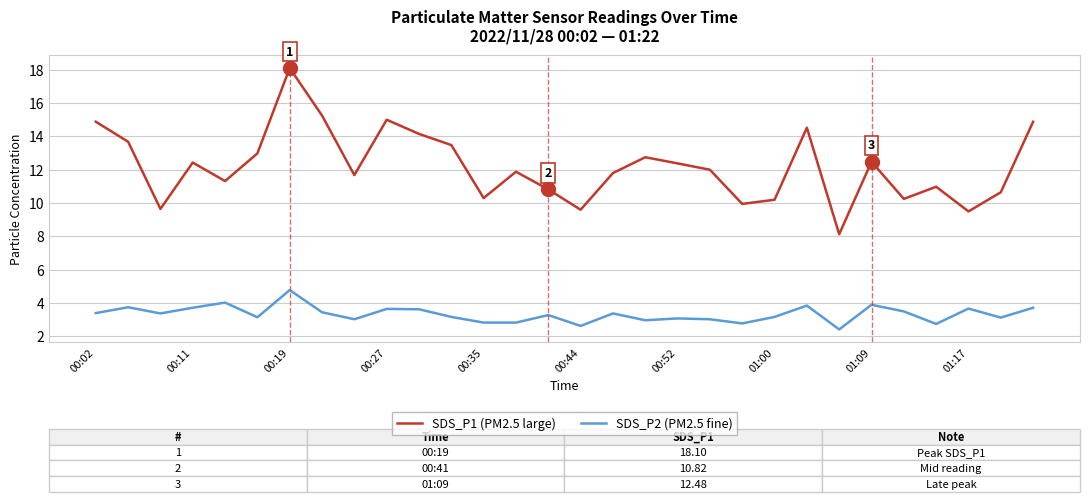

True or false: SDS_P1 (PM2.5 large) and SDS_P2 (PM2.5 fine) cross at least once.

False